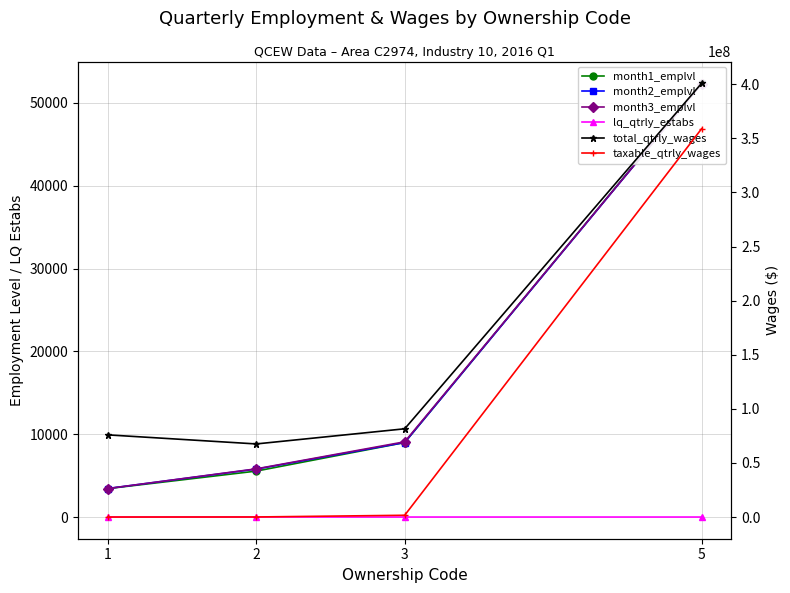

What are all the series names shown in the legend?

month1_emplvl, month2_emplvl, month3_emplvl, lq_qtrly_estabs, total_qtrly_wages, taxable_qtrly_wages